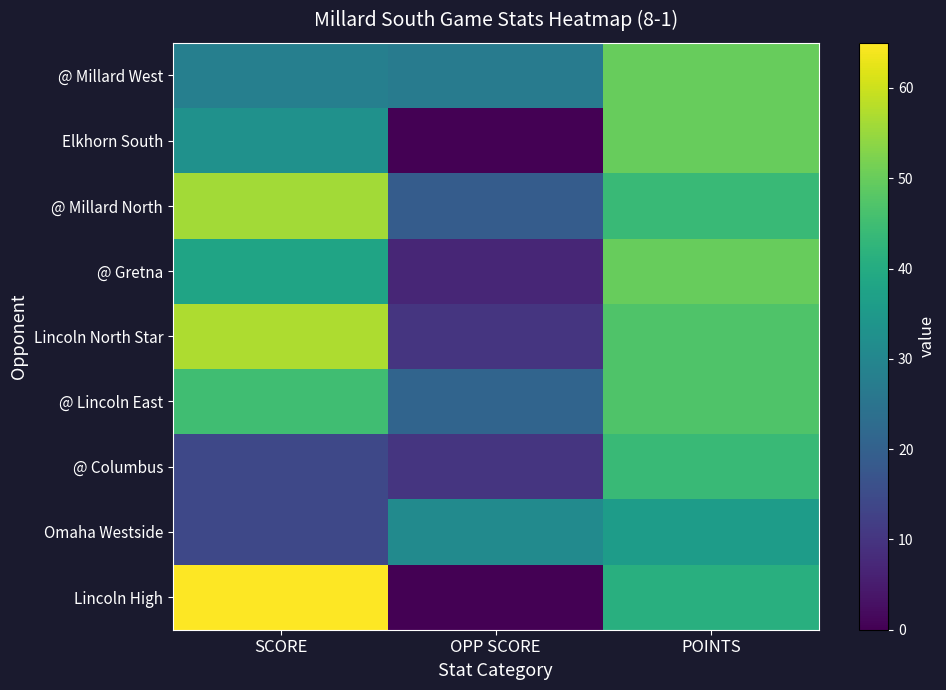

At how many categories does at least one series exceed 14?

3